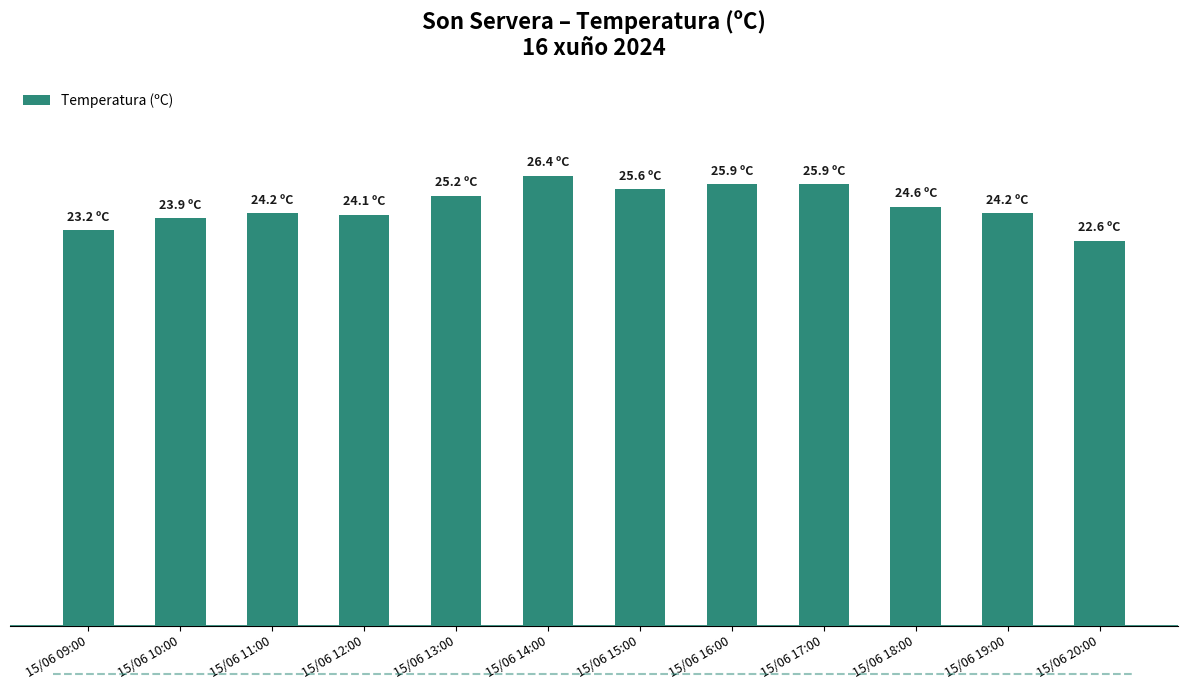

At which label does the data first exceed 24?

15/06 11:00